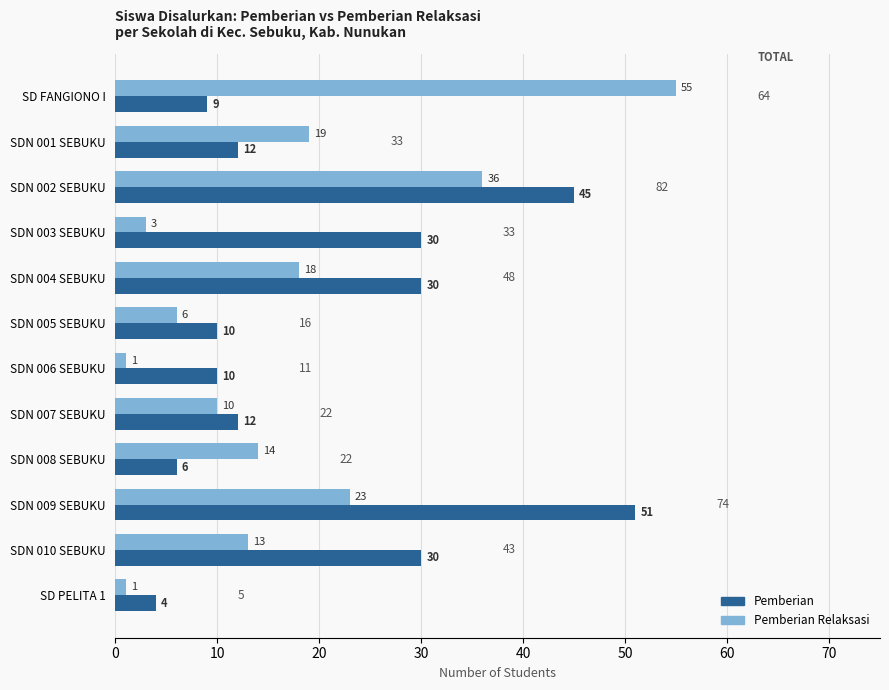

The value of Pemberian at SDN 007 SEBUKU is 12. True or false?

True